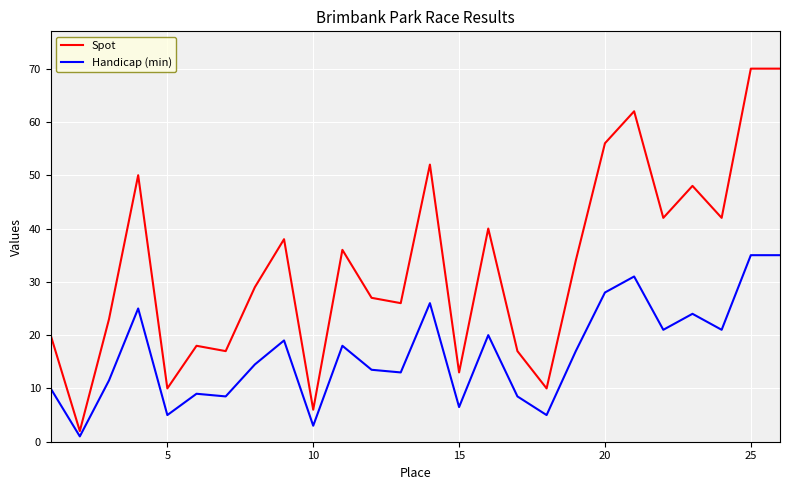

What is the maximum value shown in the chart?

70.0